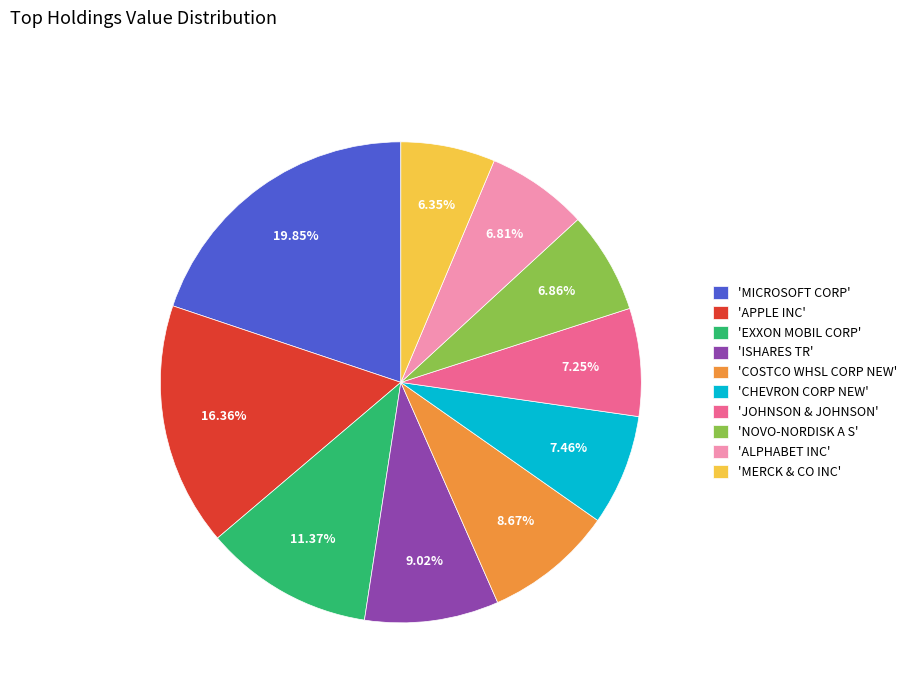

Count the number of slices in the pie.

10